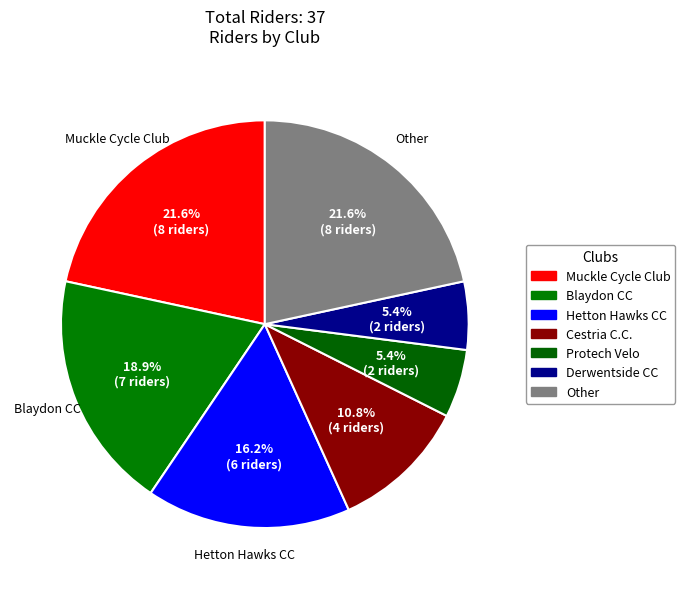

What portion of the pie excludes Derwentside CC?

94.6%